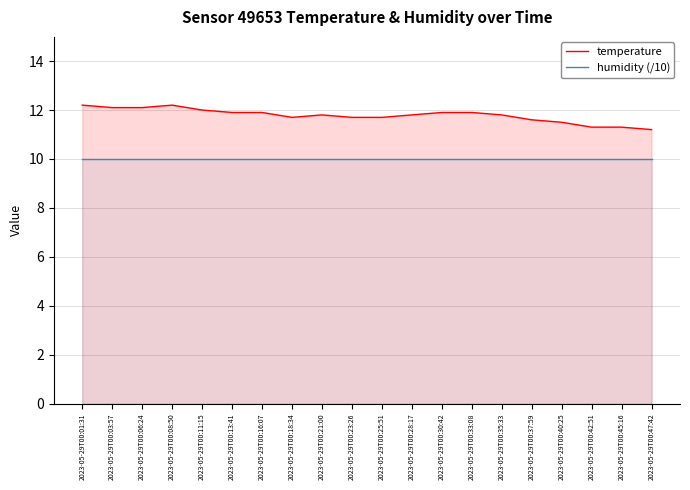

How many lines are shown in the chart?

2